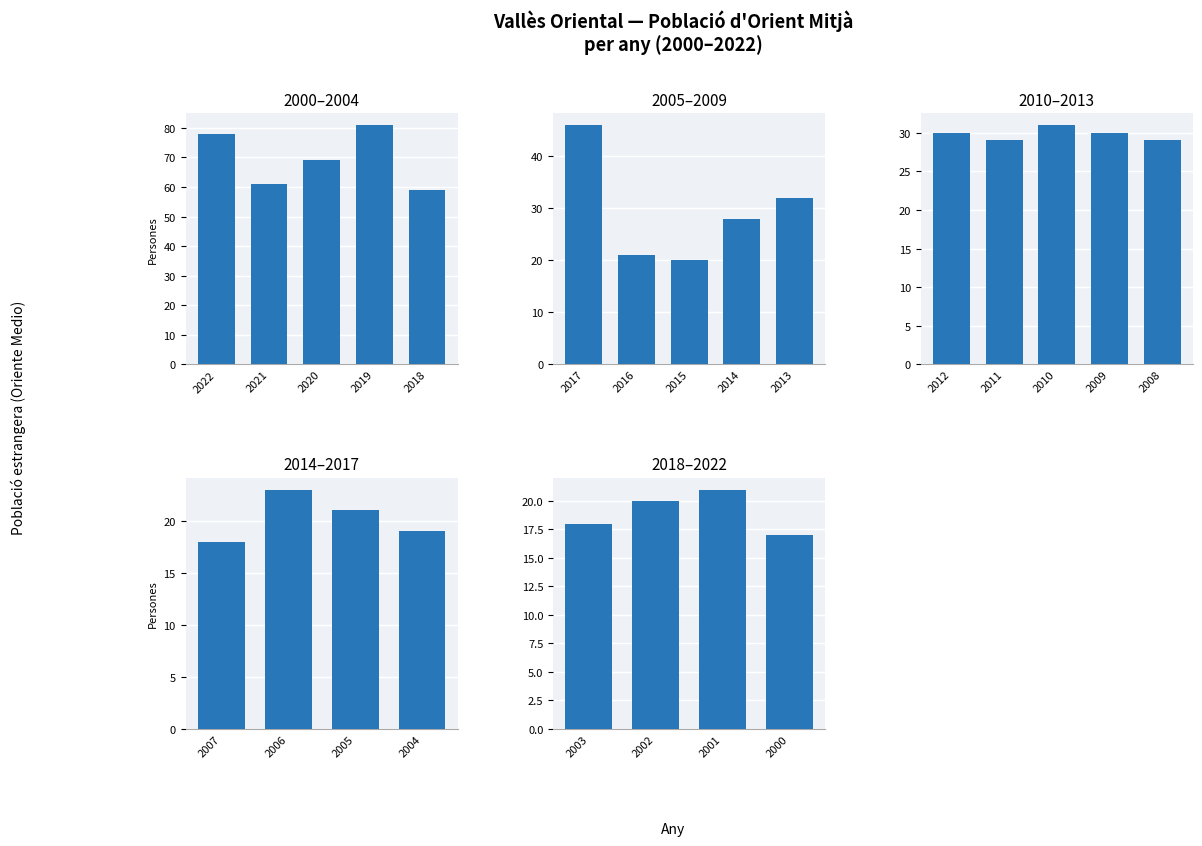

True or false: the data shows 27 at 2000.

False